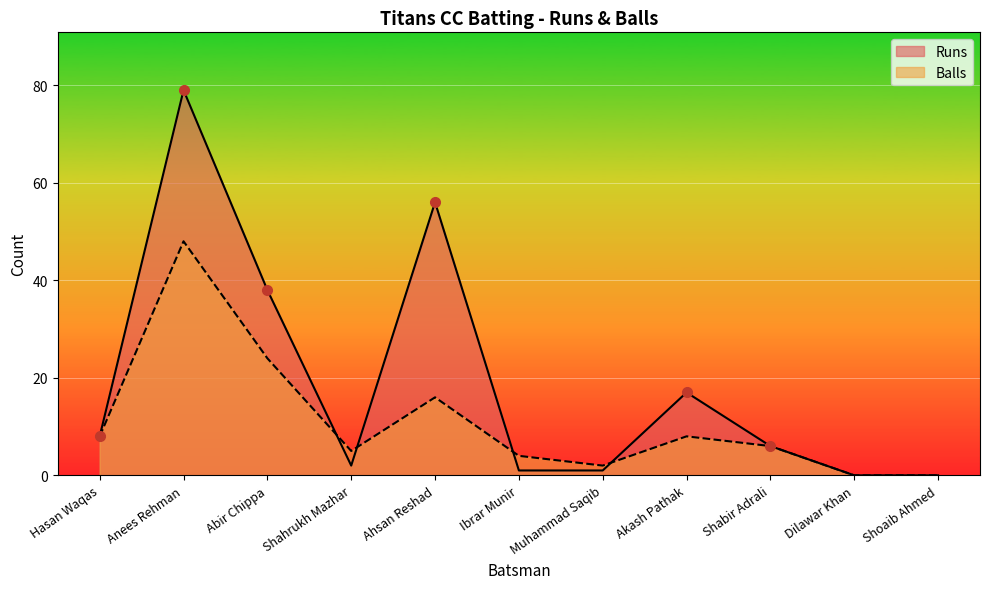

What is the difference between the maximum and minimum values in the Balls series?

48